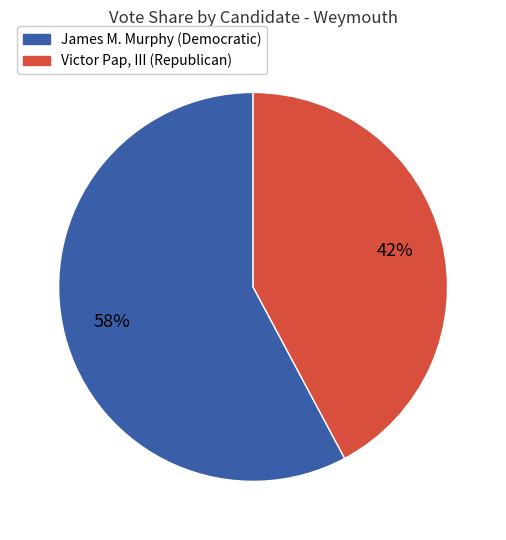

To the nearest percent, what is the average slice percentage?

50%